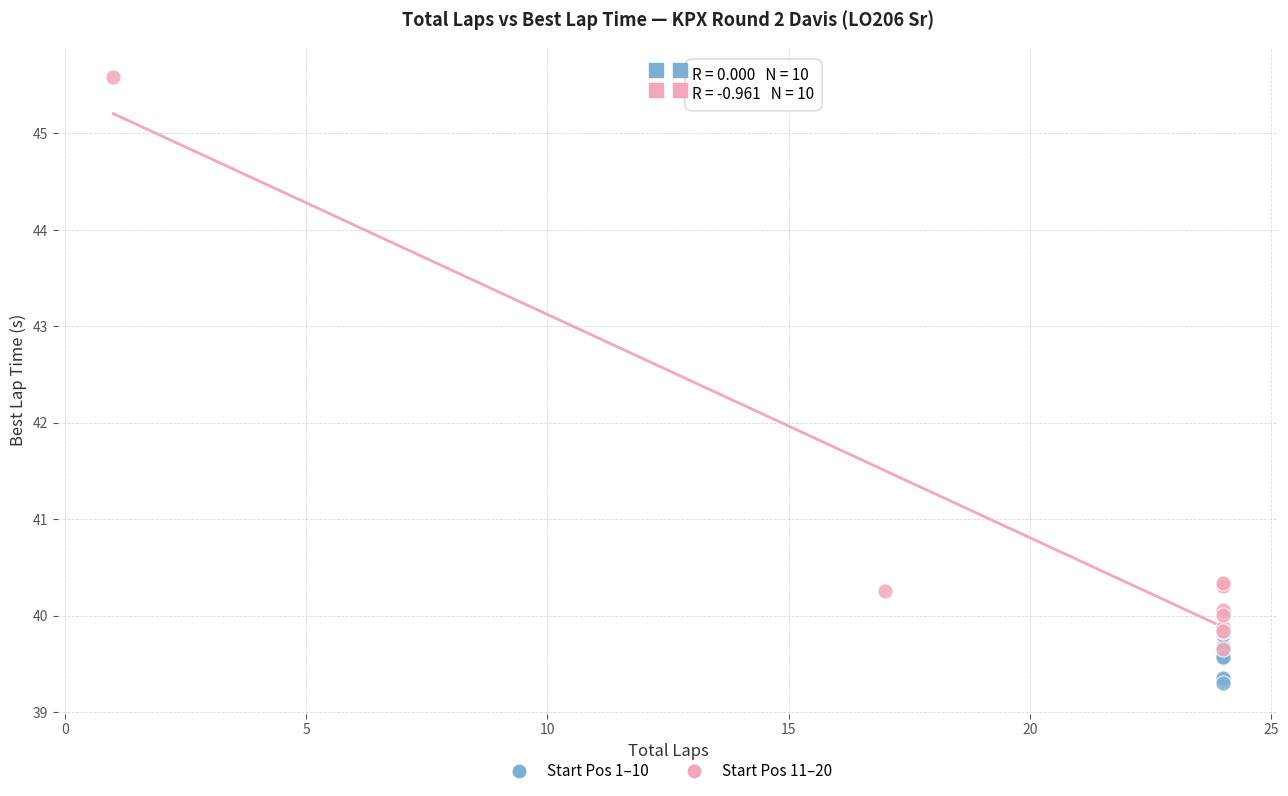

What are all the series names shown in the legend?

Start Pos 1–10, Start Pos 11–20